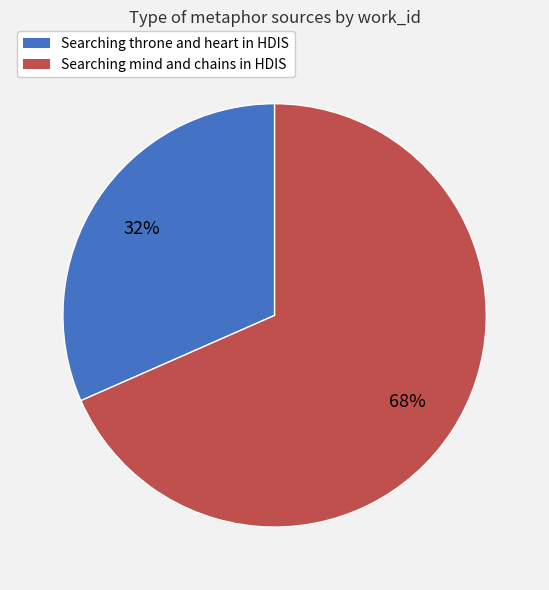

Is the sum of Searching mind and chains in HDIS and Searching throne and heart in HDIS greater than half?

Yes